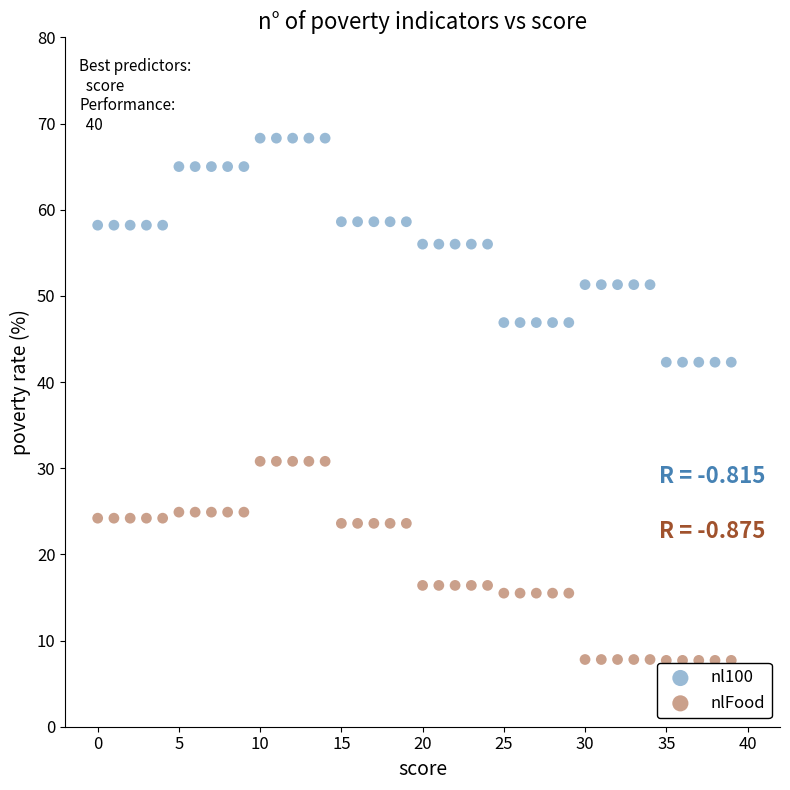

What are all the series names shown in the legend?

nl100, nlFood